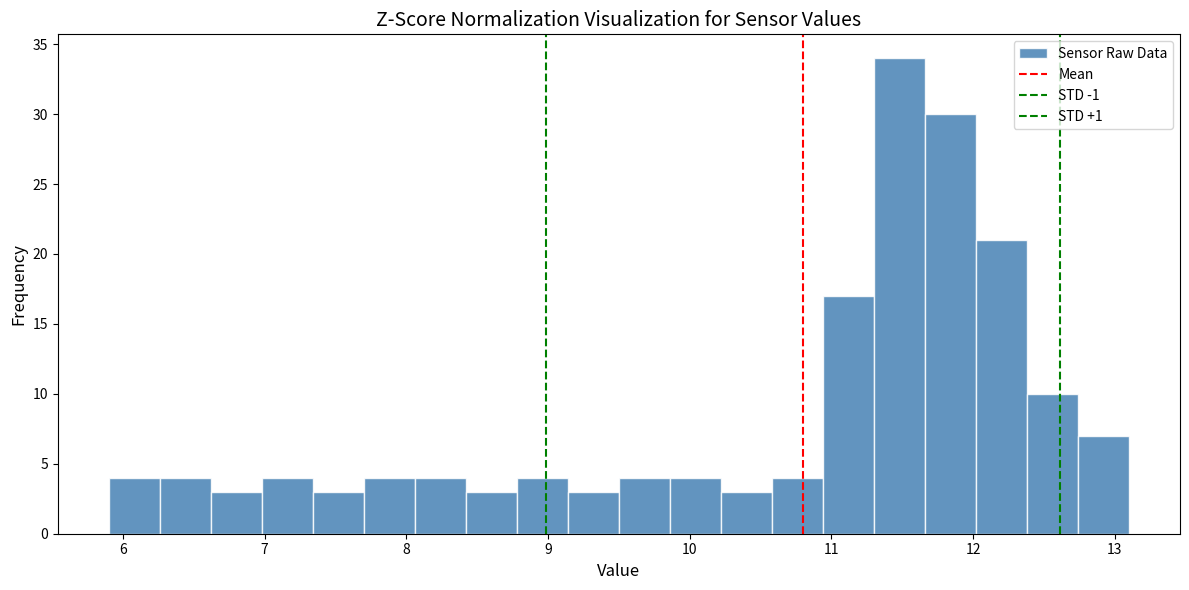

Around what value on the x-axis is the tallest bar? Give the approximate position of its centre, as read against the axis.

11.5